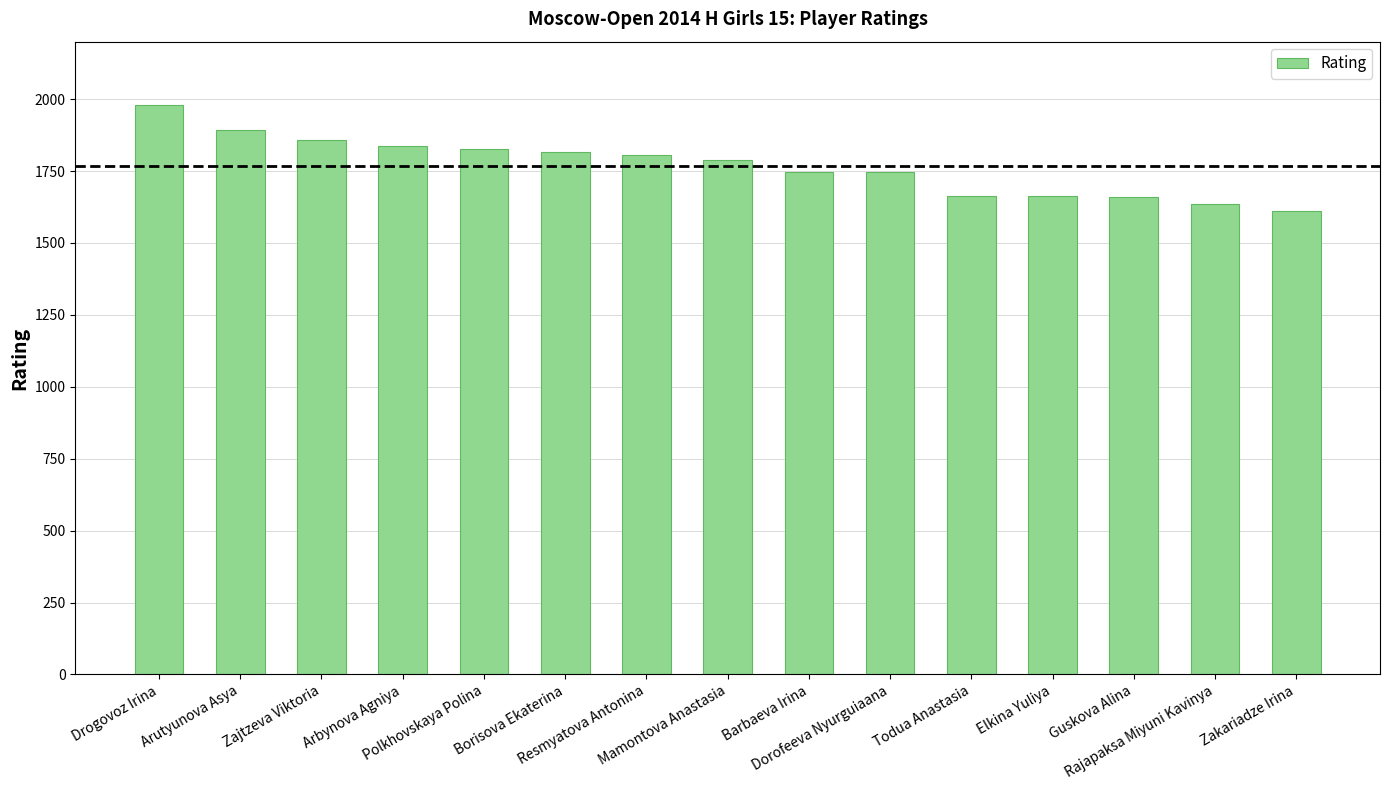

What is the greatest value displayed?

1981